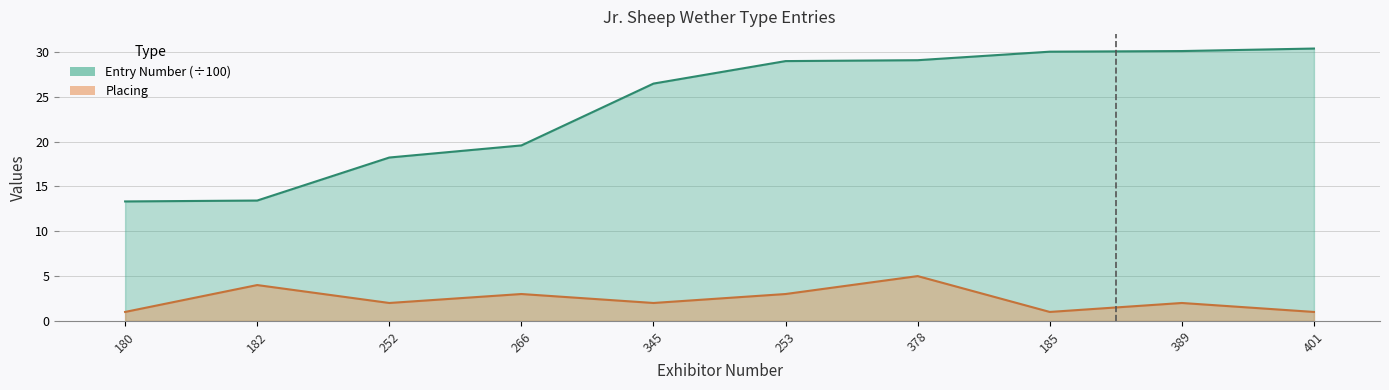

The value of Placing at 266 is 4.4. True or false?

False